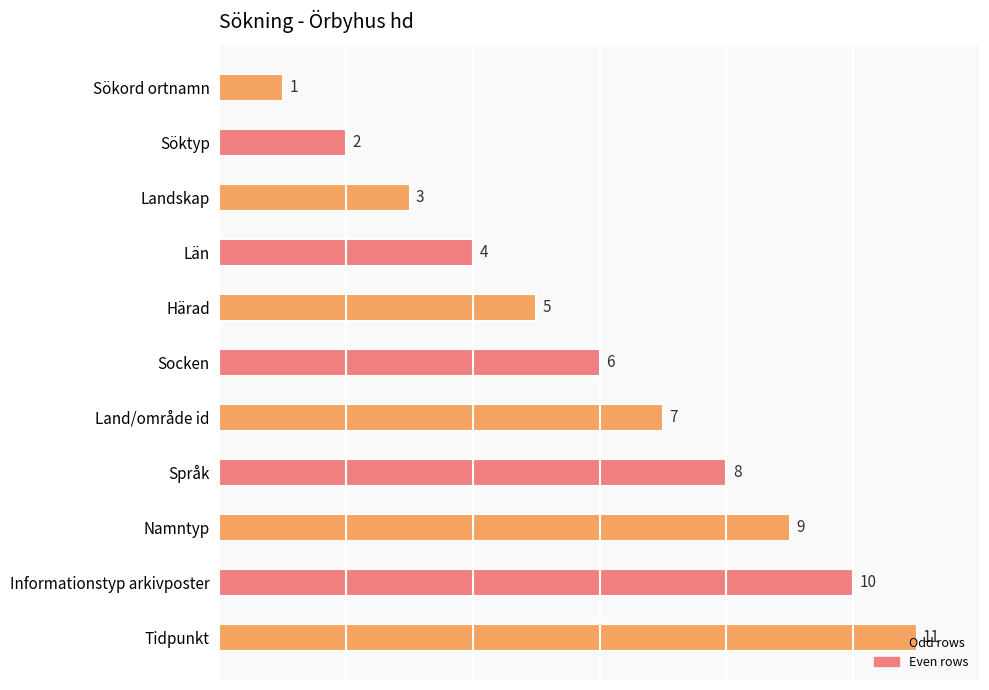

How many series are shown in this chart?

1